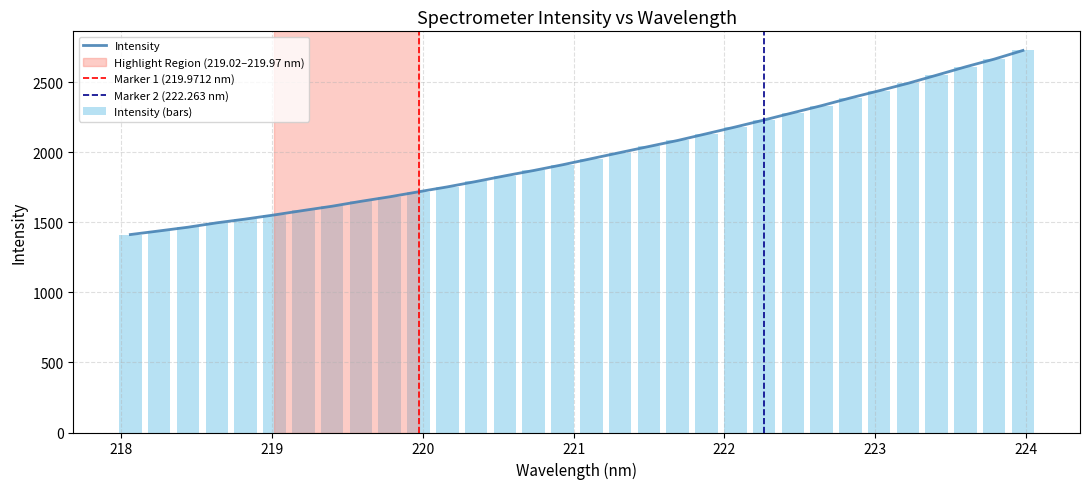

What position from the left is 218.442?

3